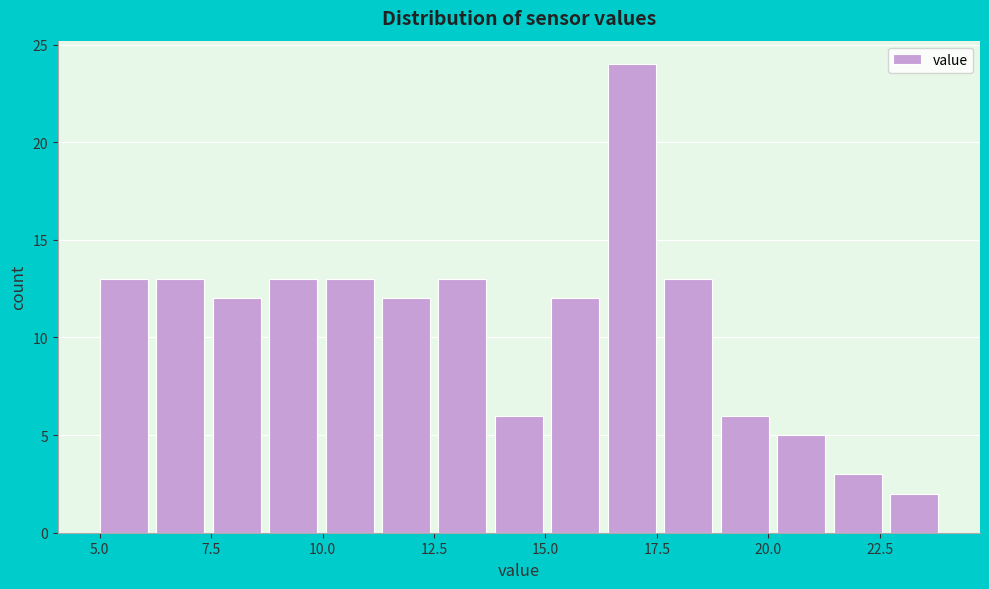

Around what value on the x-axis is the tallest bar? Give the approximate position of its centre, as read against the axis.

17.0